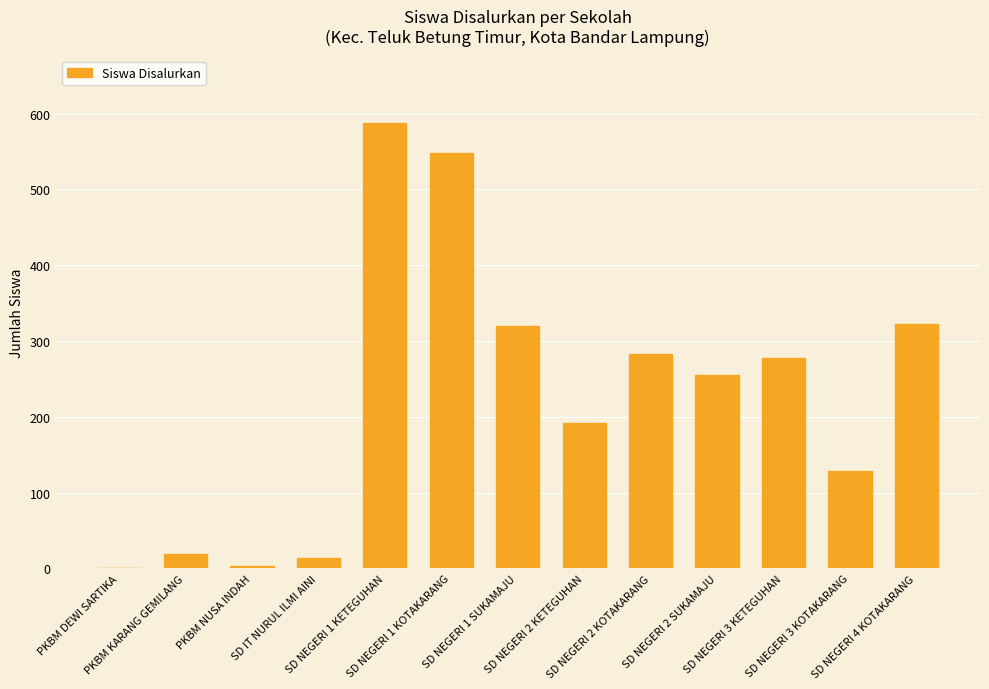

What is the maximum value shown in the chart?

588